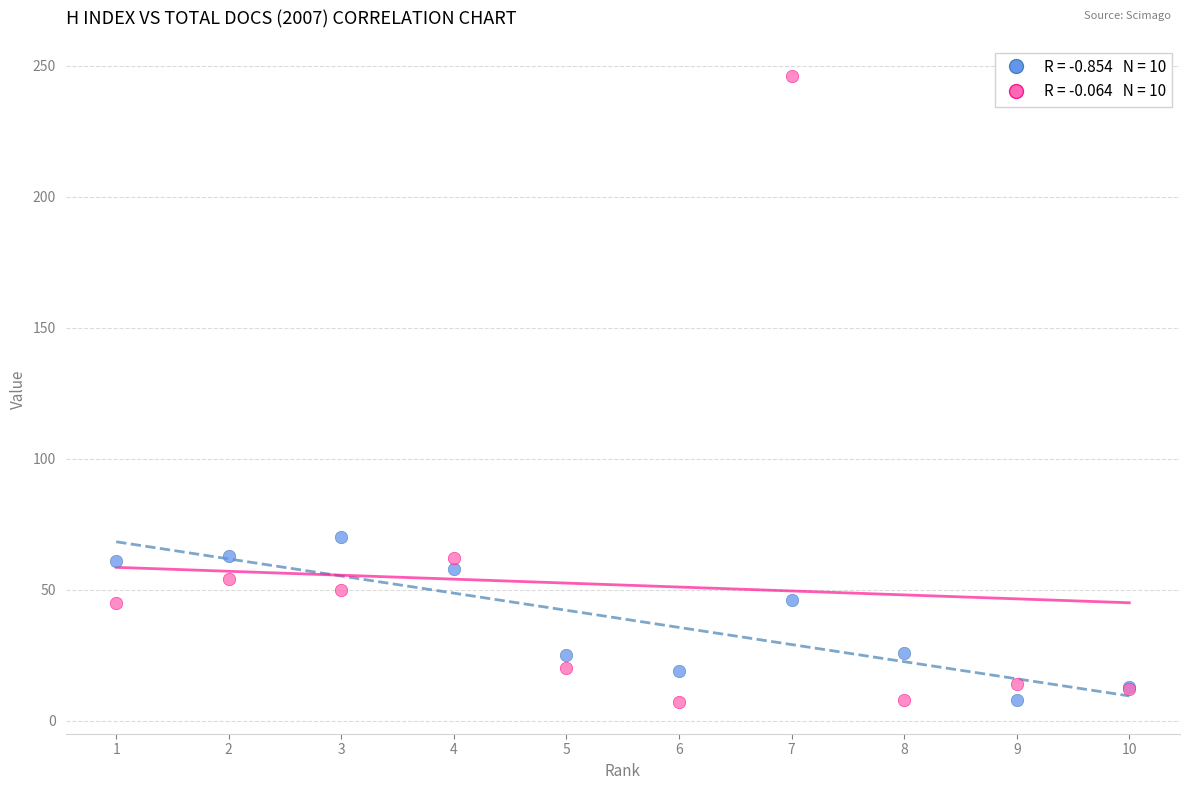

Across all series, what Y value is closest to 126?

70